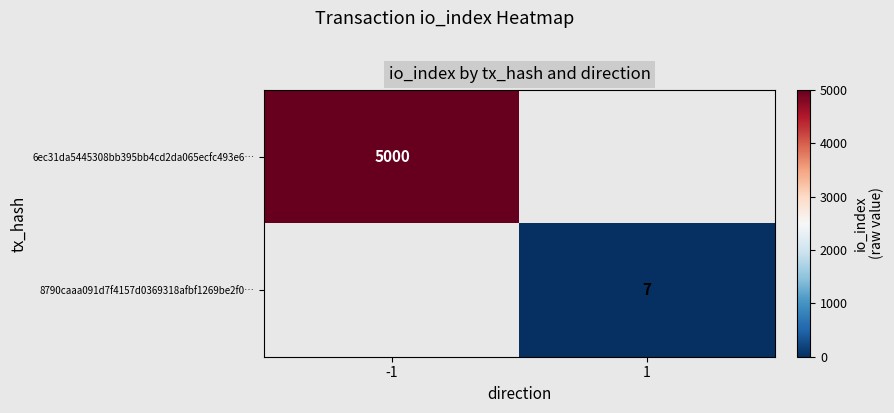

True or false: 6ec31da5445308bb395bb4cd2da065ecfc493e6… has a value of 2672 at -1.

False